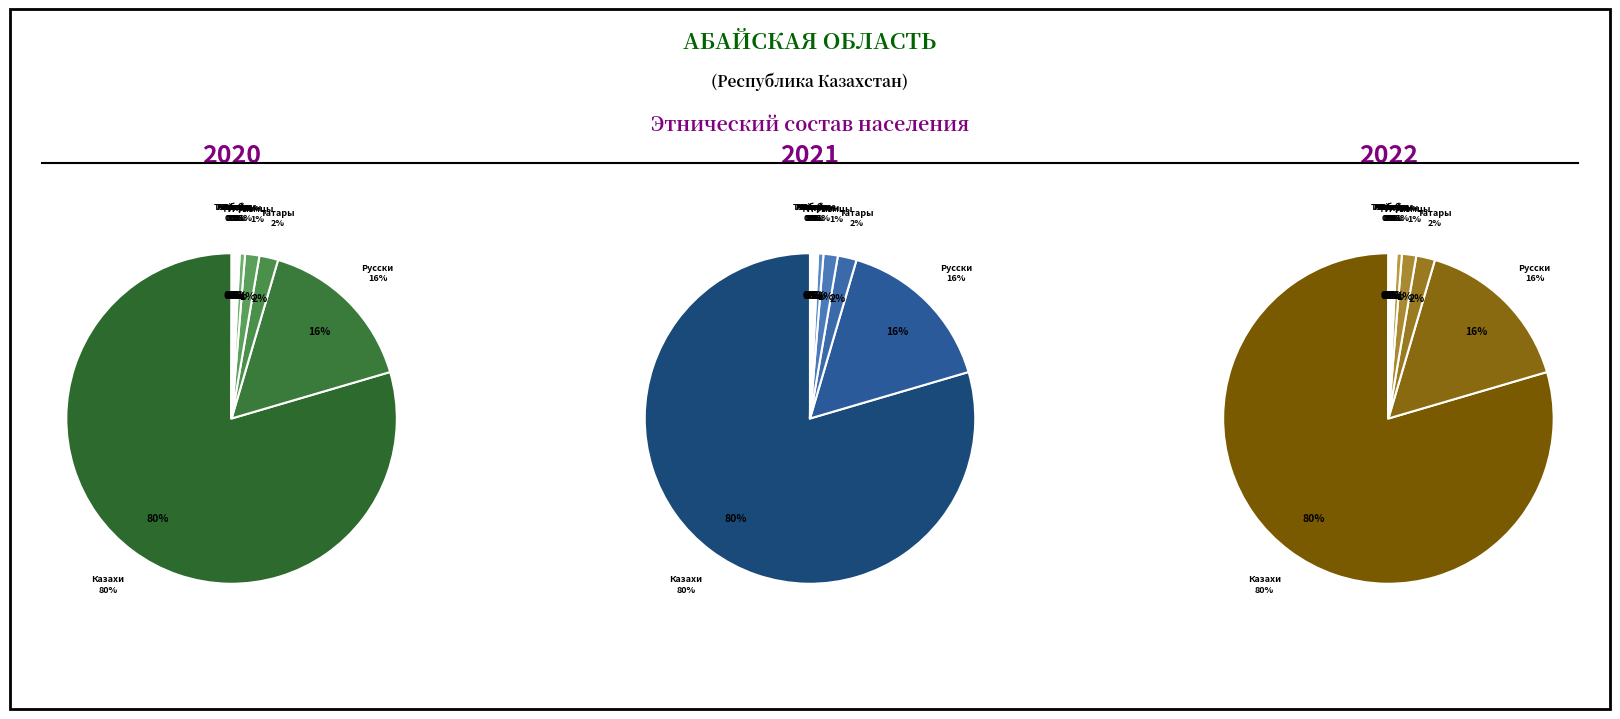

Is there any slice that represents more than half of the pie?

Yes